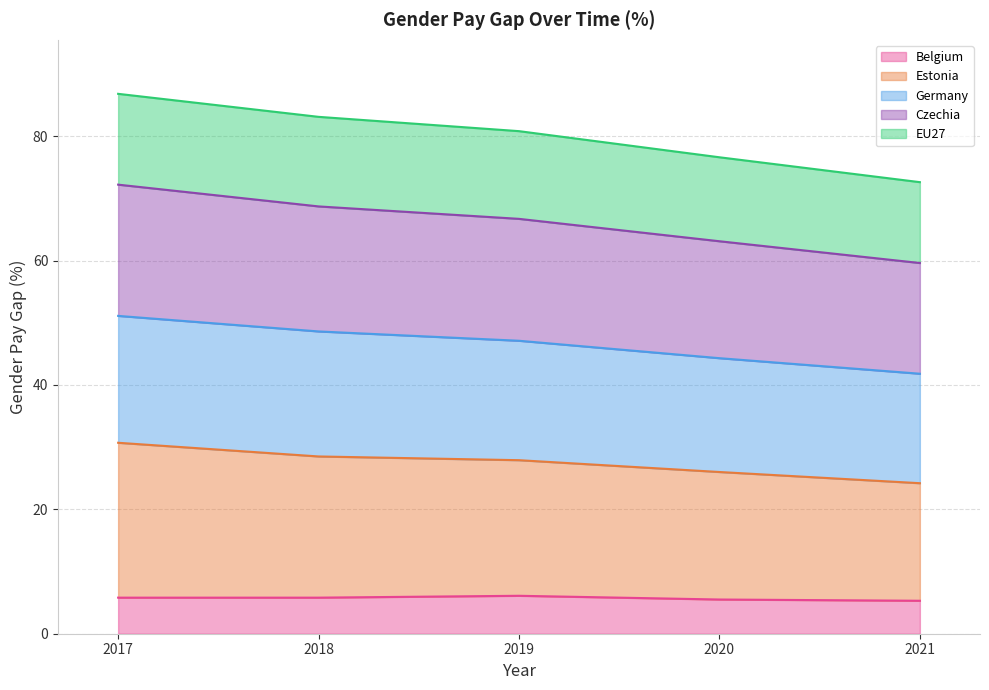

What is the total value across all series at 2020?

76.6